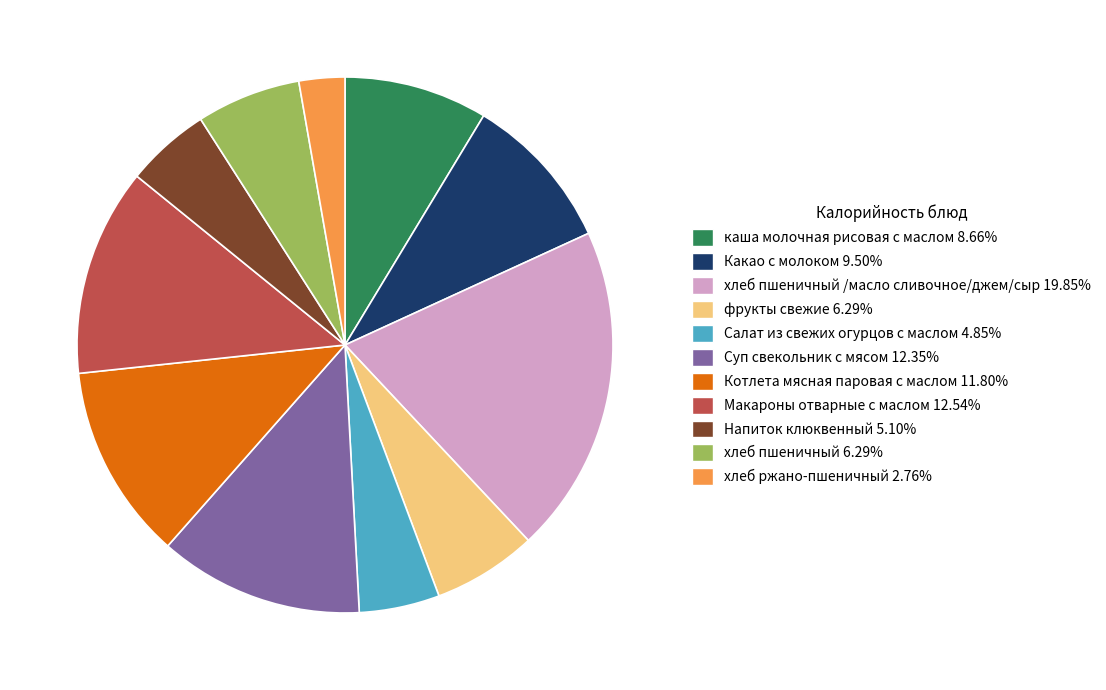

Is there any slice that represents more than half of the pie?

No